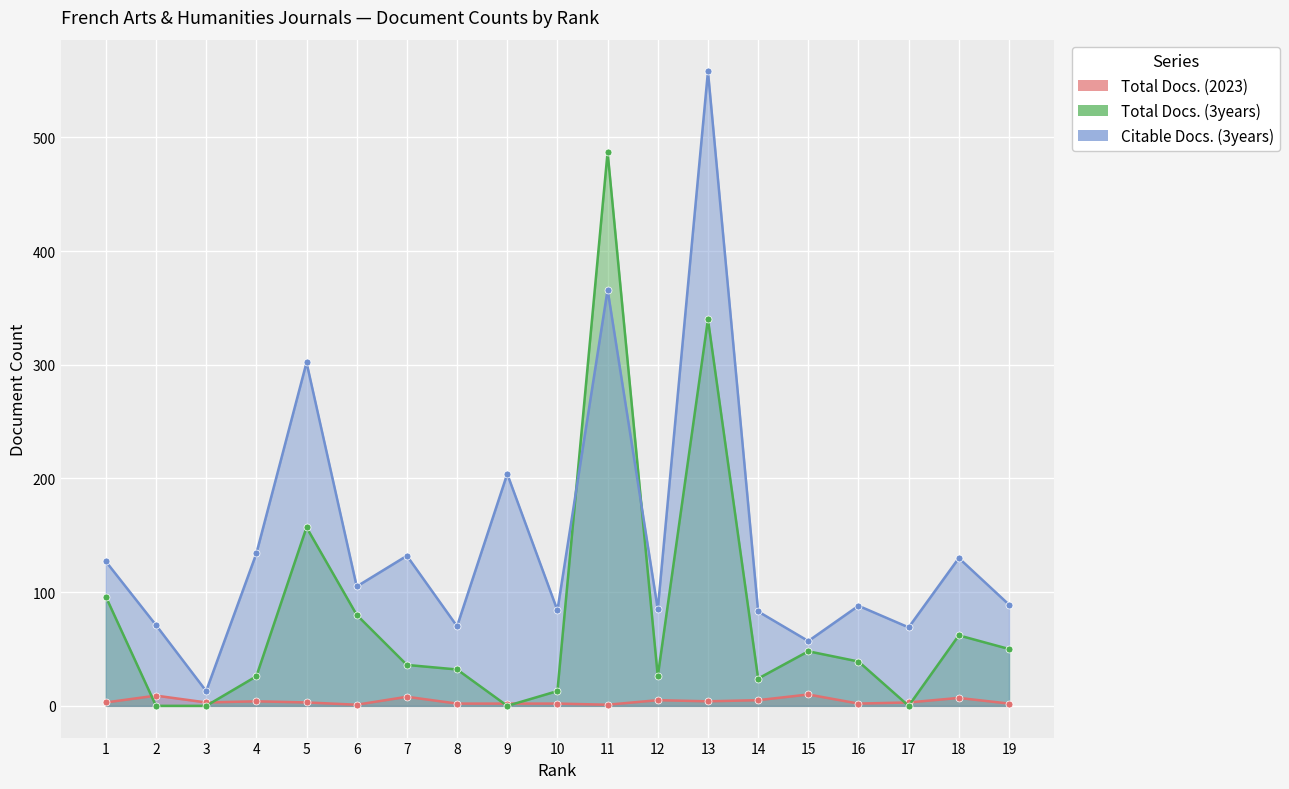

Rank the series at 15 from highest to lowest value.

Citable Docs. (3years), Total Docs. (3years), Total Docs. (2023)